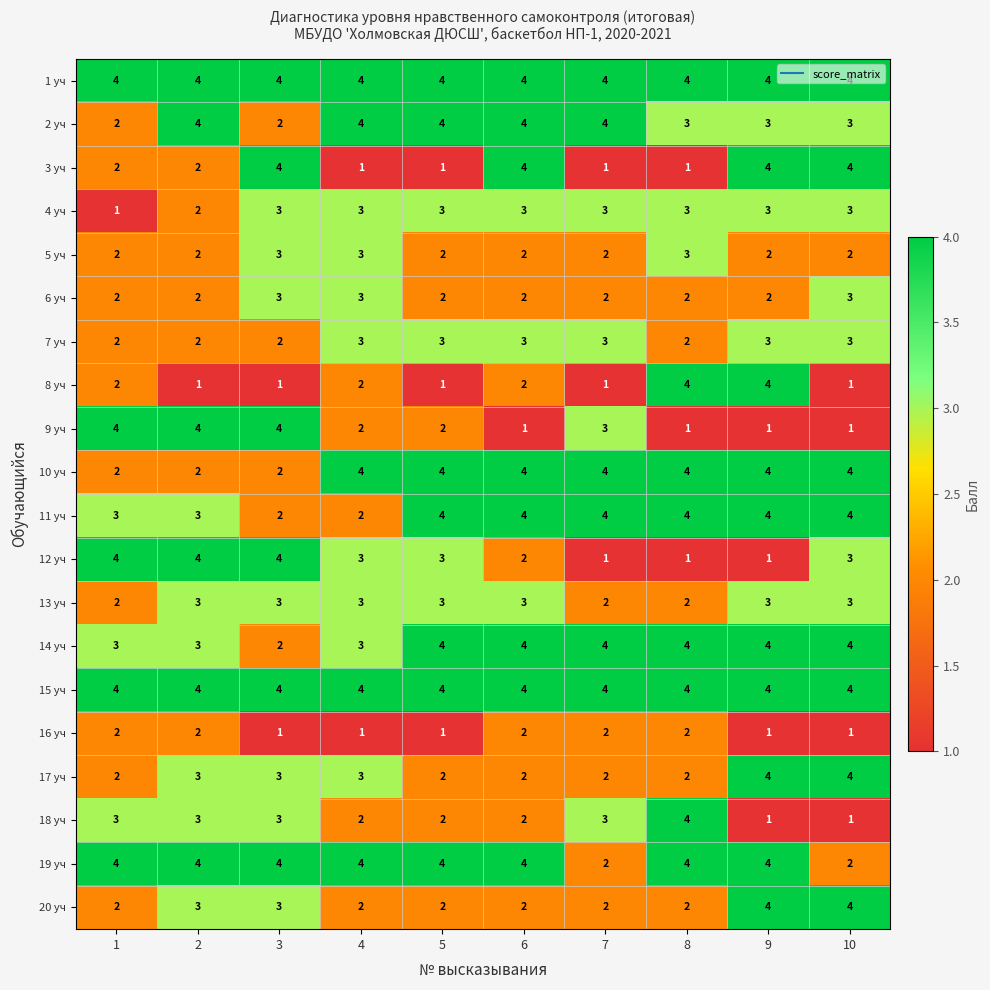

How many categories are shown in the chart?

10